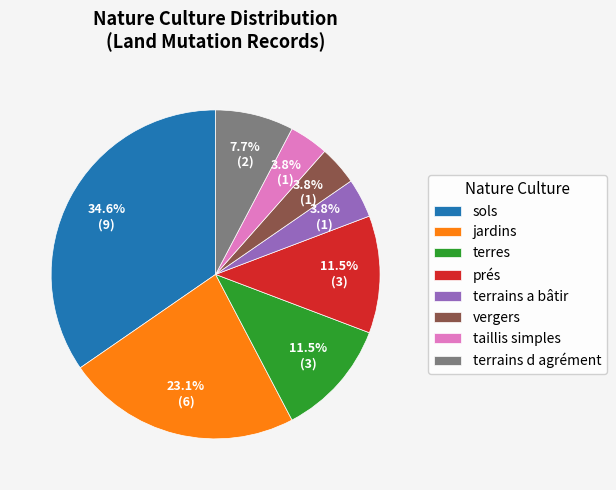

Which slice is the largest?

sols